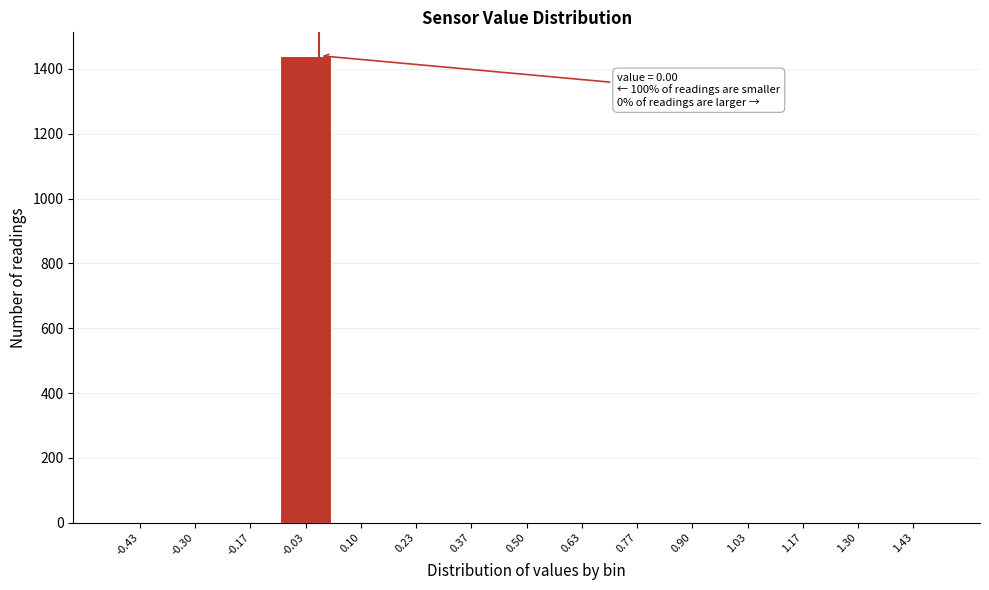

Which range on the x-axis has the tallest bar?

-0.10 to 0.04